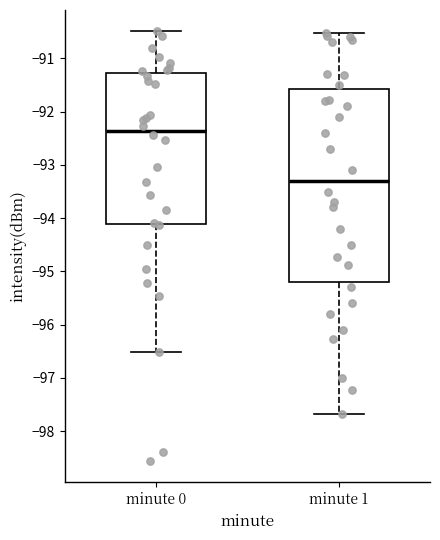

Which box is the tallest, from its lower edge to its upper edge?

minute 1